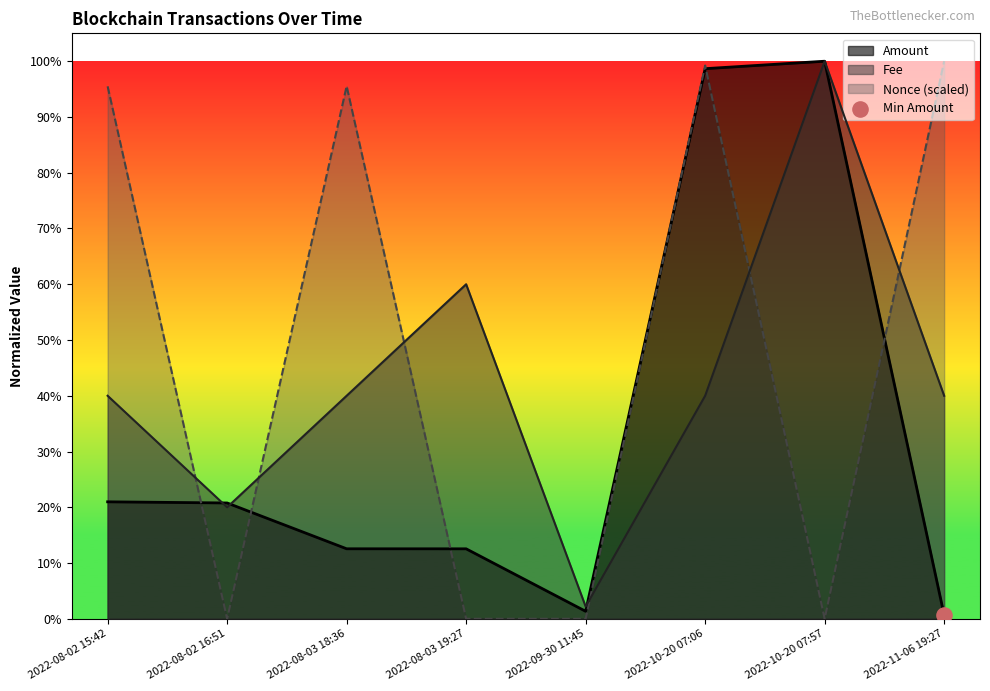

Is the value of Nonce_scaled at 2022-08-03 19:27 greater than the value of Amount at 2022-08-02 15:42?

No